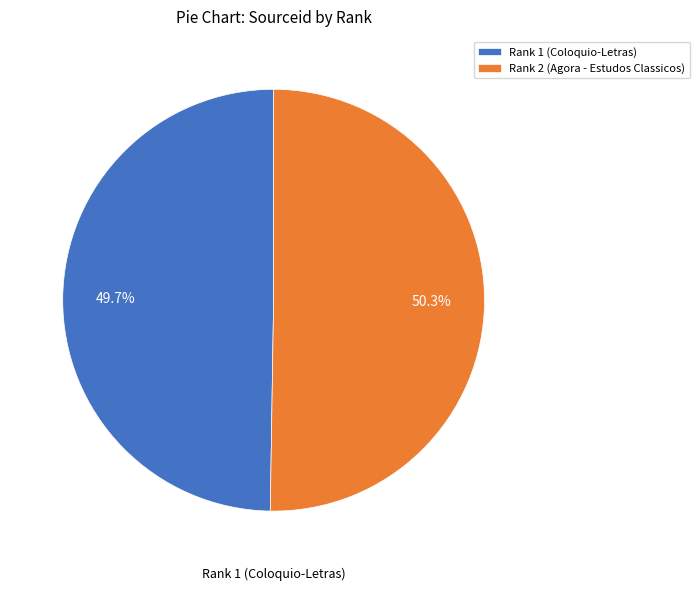

How many segments does this pie chart have?

2